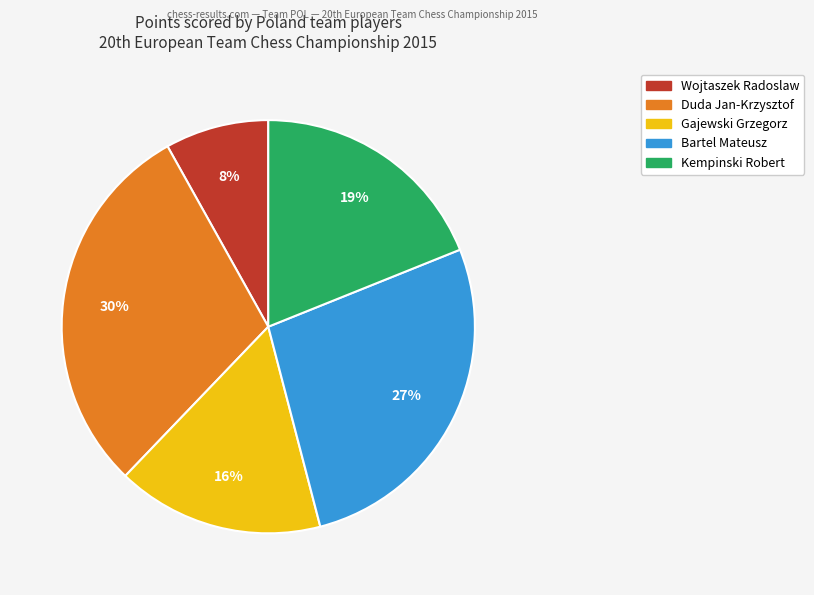

Is there a majority slice in this chart?

No